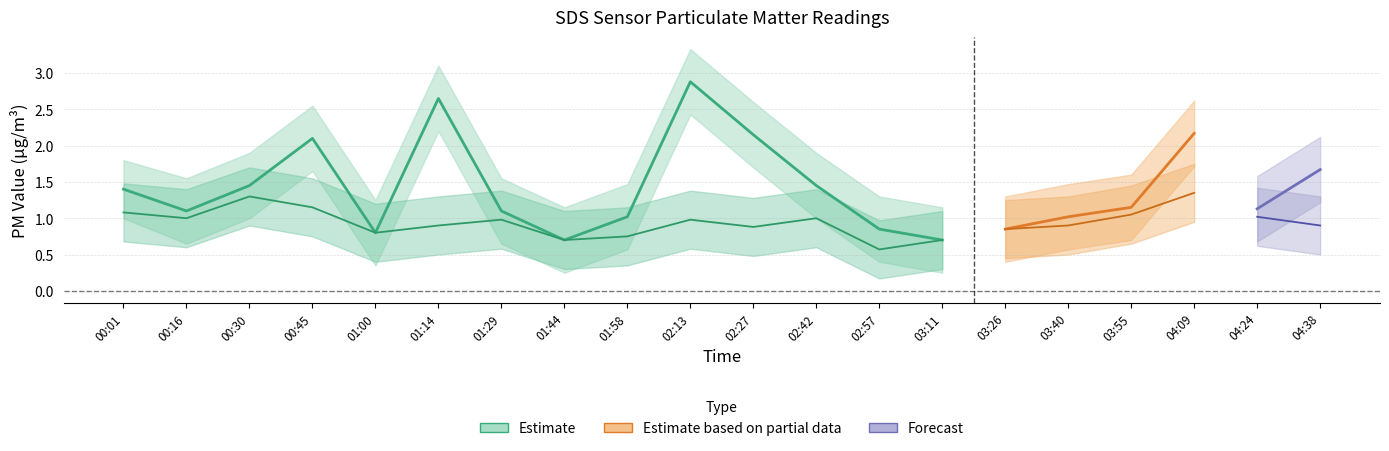

Does the chart have visible grid lines?

Yes